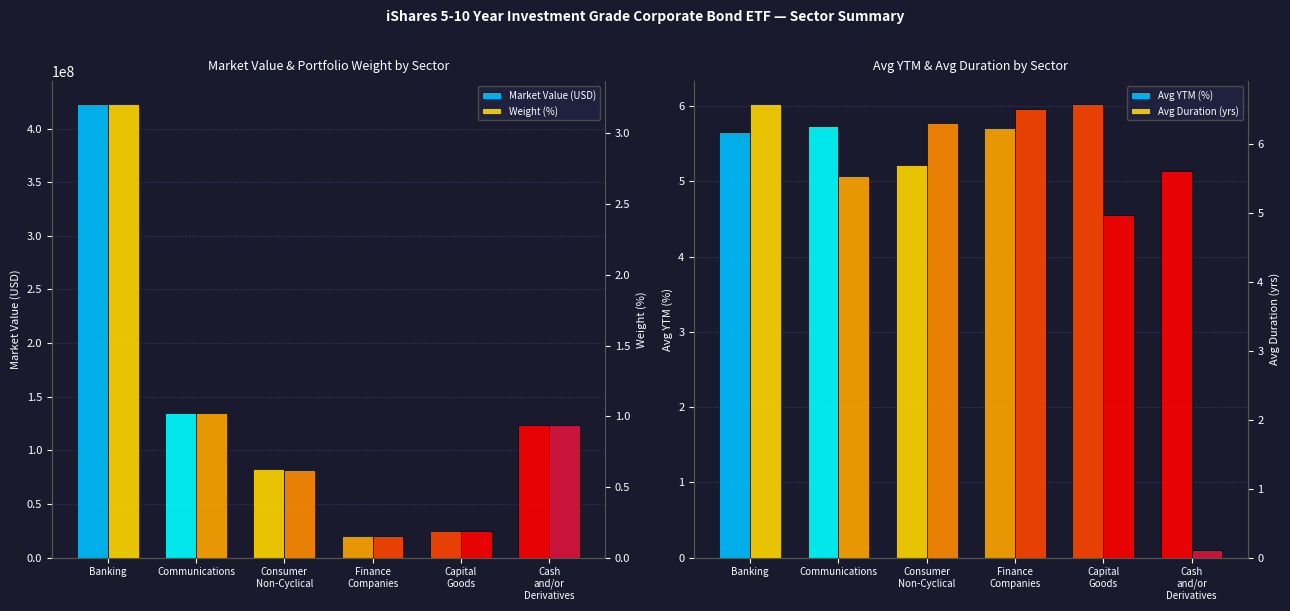

The Avg YTM (%) series shows 5.1 at Cash
and/or
Derivatives. True or false?

True